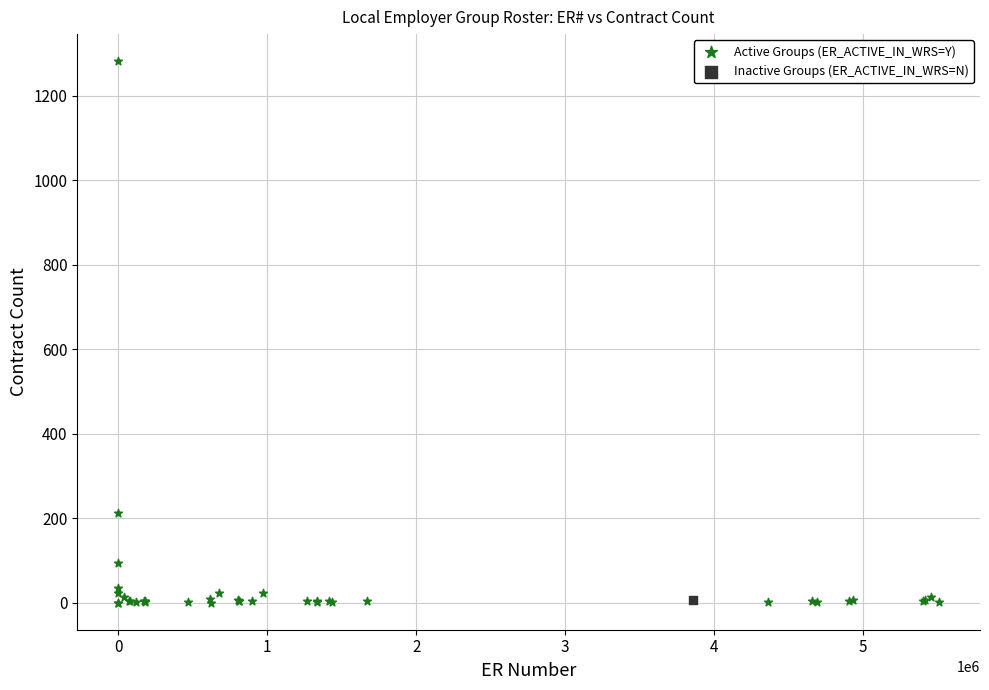

What are all the series names shown in the legend?

Active Groups (ER_ACTIVE_IN_WRS=Y), Inactive Groups (ER_ACTIVE_IN_WRS=N)